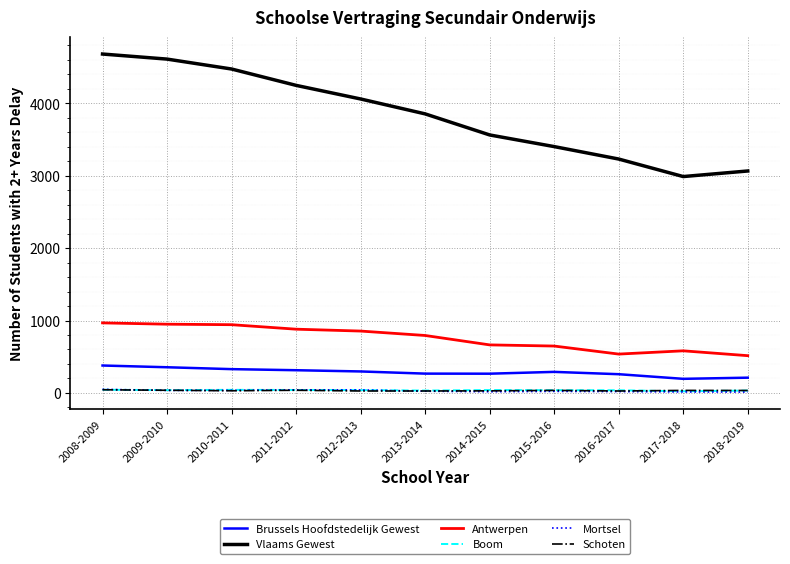

What is the maximum value shown in the chart?

4682